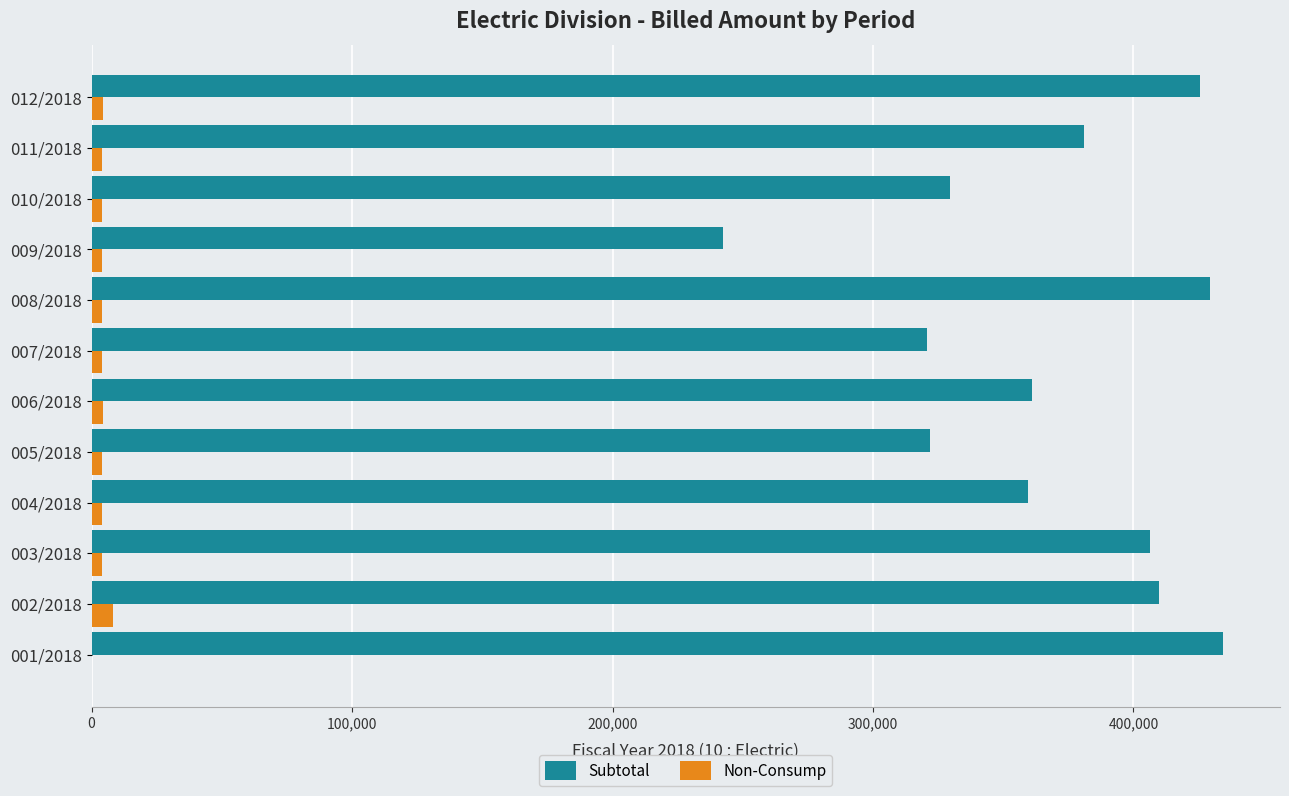

Which series has the largest total across all categories?

Subtotal